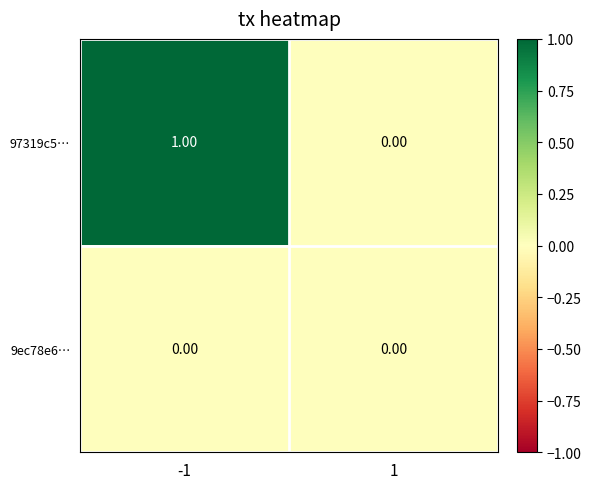

Which series has the largest range (max minus min)?

97319c5…